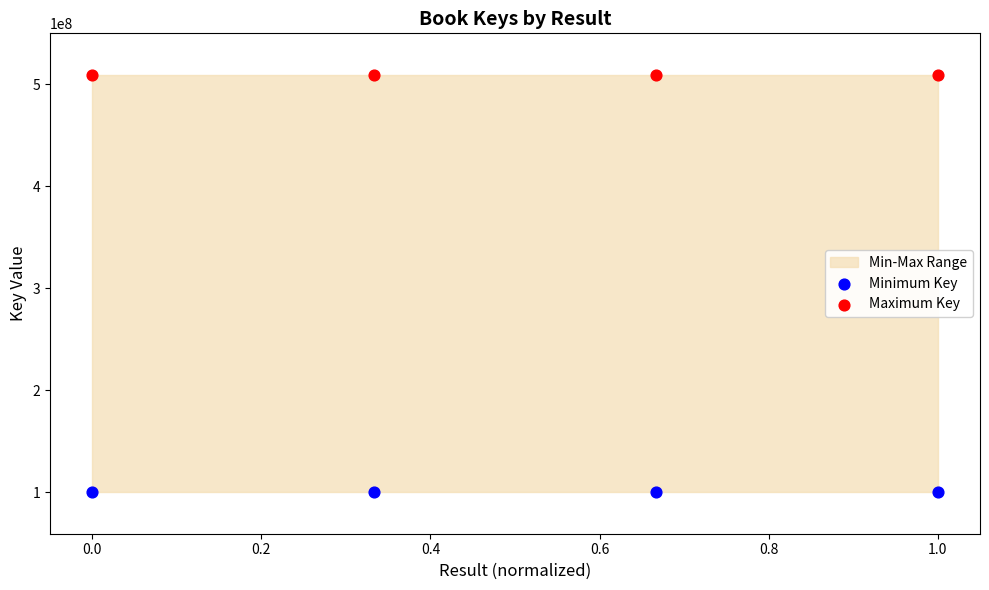

Across all data points, what is the average Y value?

304711234